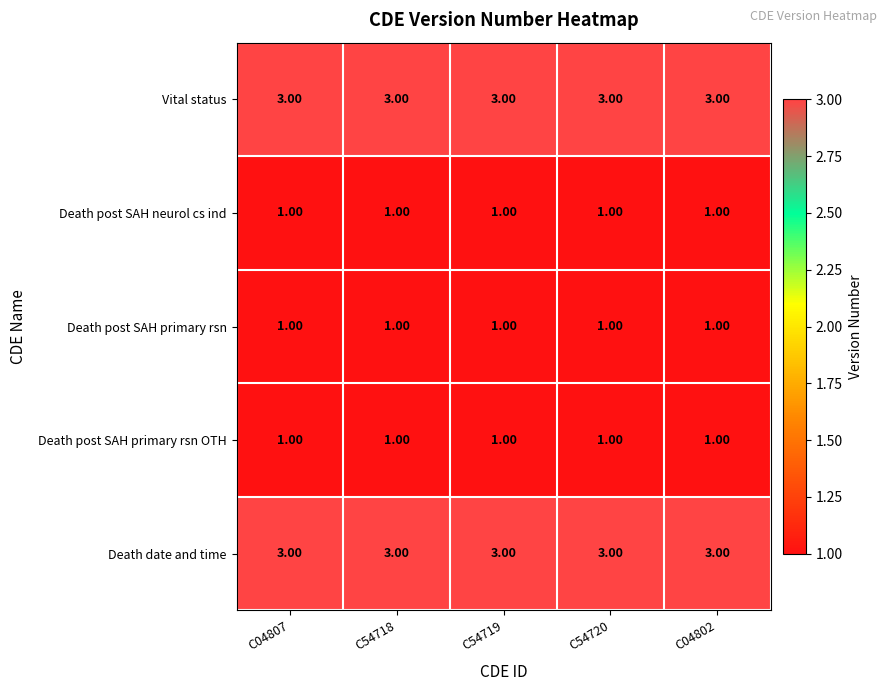

Is the value of Death post SAH neurol cs ind at C04802 greater than the value of Death date and time at C54718?

No